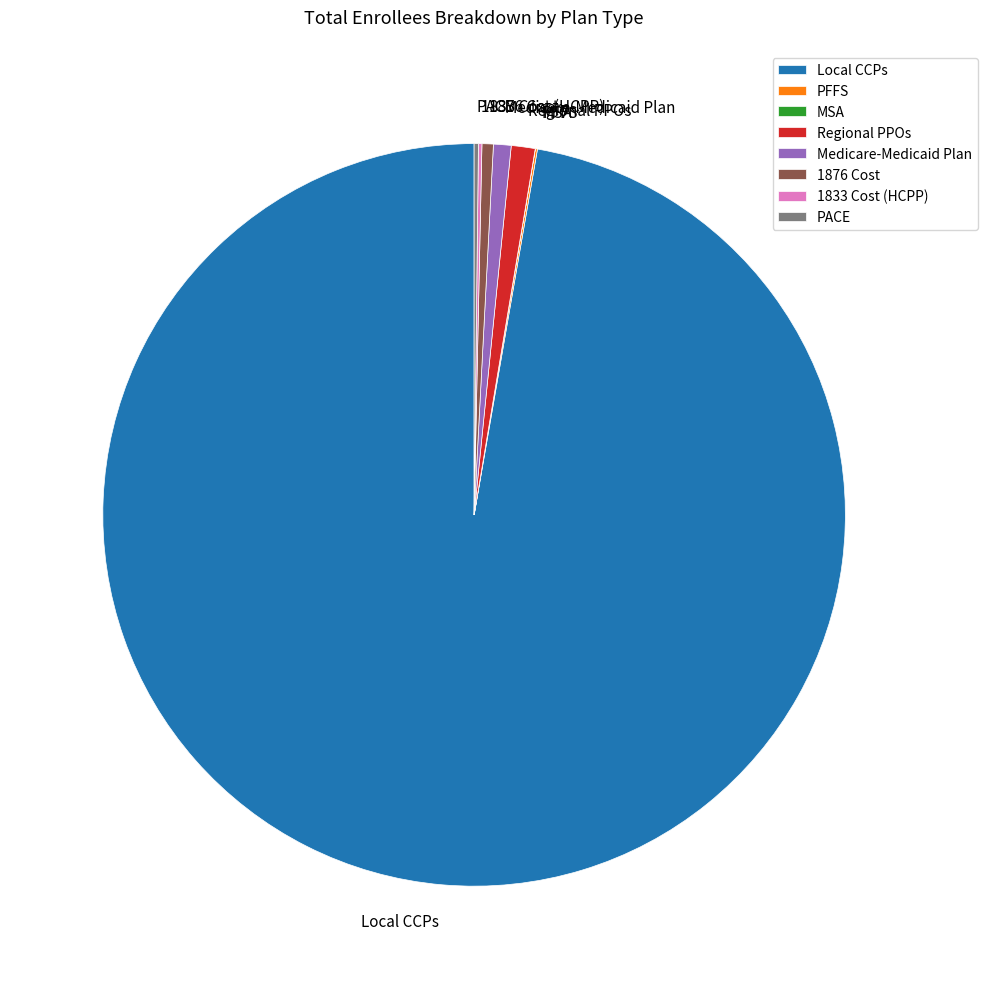

The 1876 Cost slice represents 0% of the pie. True or false?

True